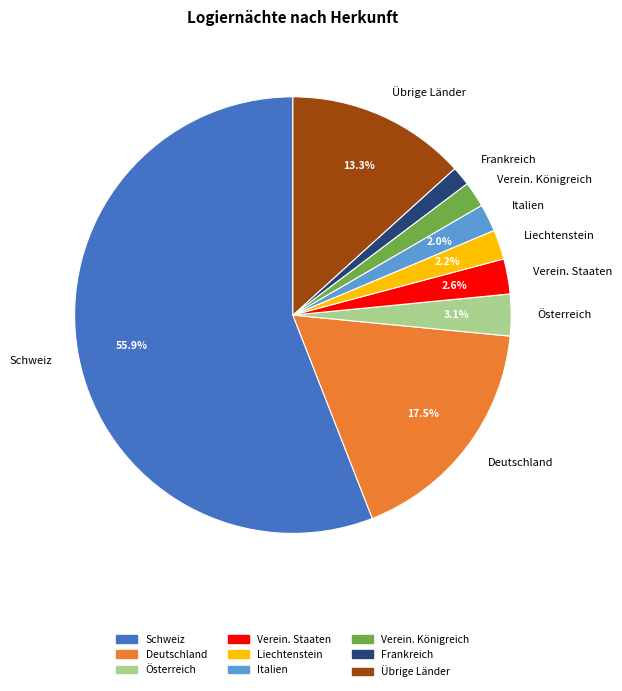

What is the majority slice?

Schweiz